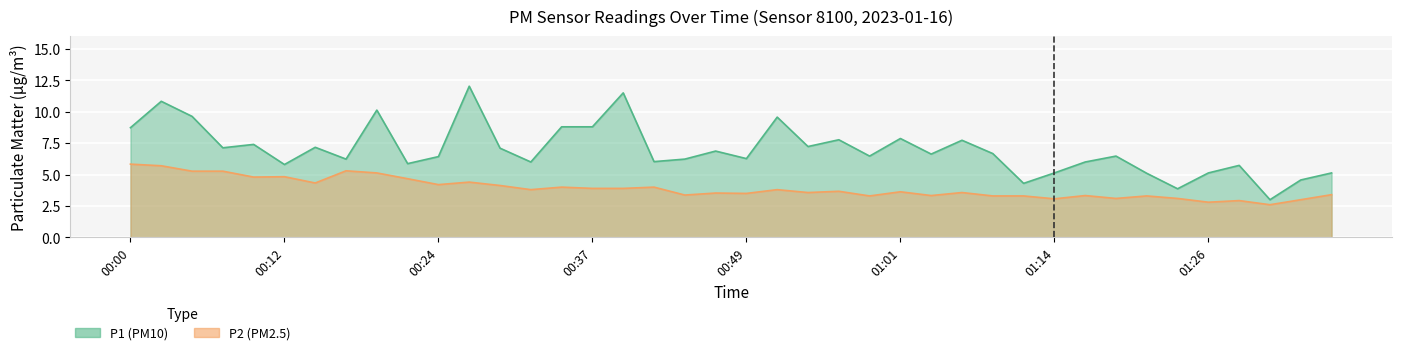

At which label does P1 first exceed 6?

00:00